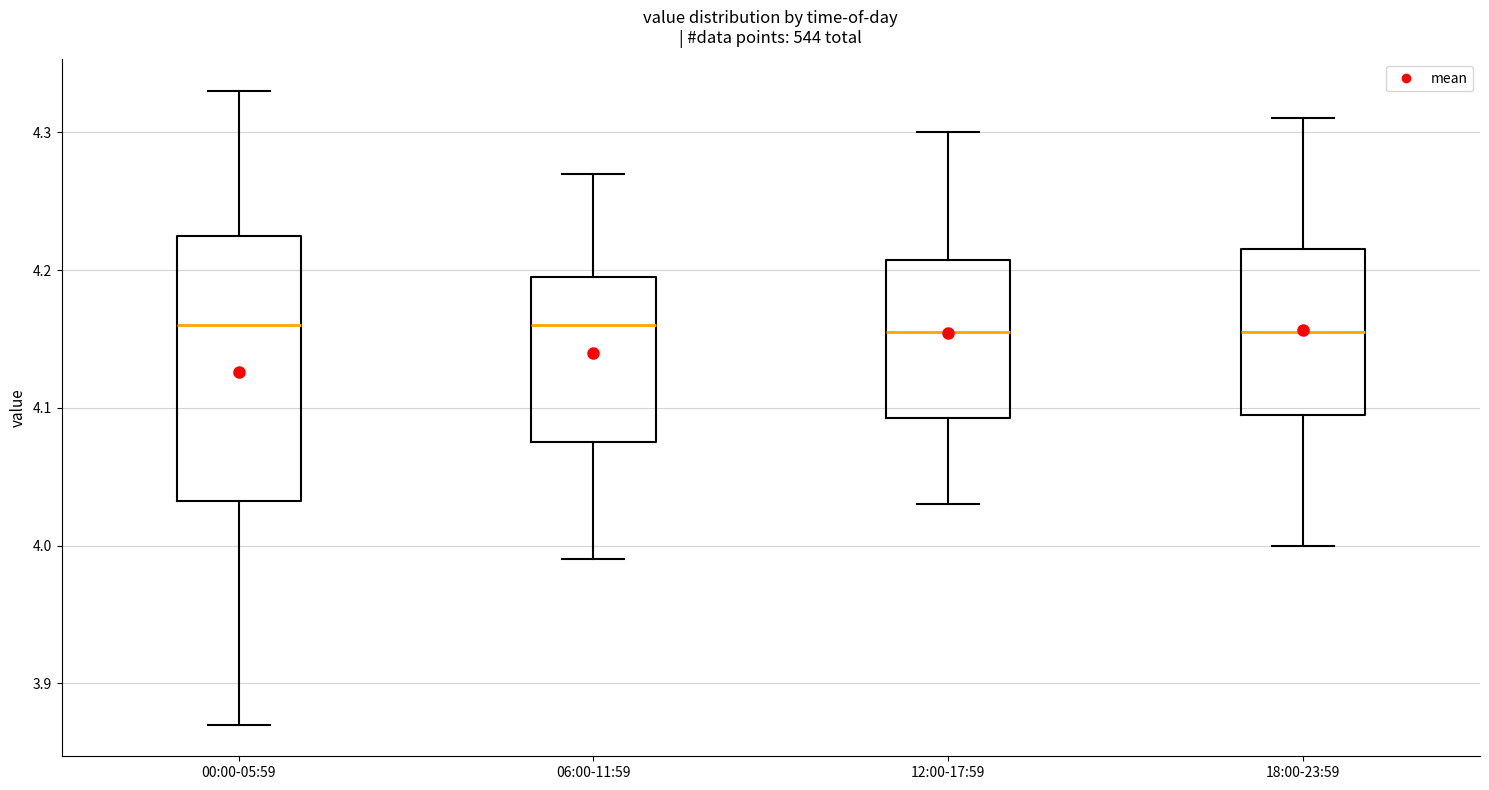

Reading left to right, read every box against the y-axis: the position of its median line, the range the box covers, and the ends of its whiskers. The values are not printed on the chart, so give them approximately, as read against the axis.

00:00-05:59: median 4.16, box 4.03 to 4.23, whiskers 3.87 to 4.33
06:00-11:59: median 4.16, box 4.08 to 4.20, whiskers 3.99 to 4.27
12:00-17:59: median 4.16, box 4.09 to 4.21, whiskers 4.03 to 4.30
18:00-23:59: median 4.16, box 4.10 to 4.22, whiskers 4.00 to 4.31